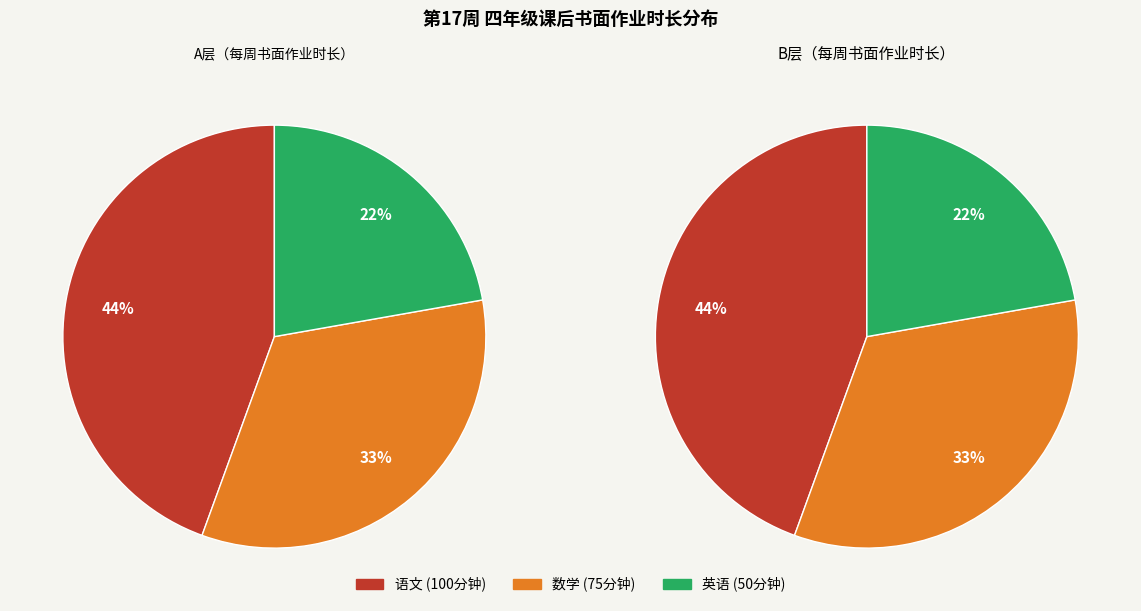

Is there a majority slice in this chart?

No